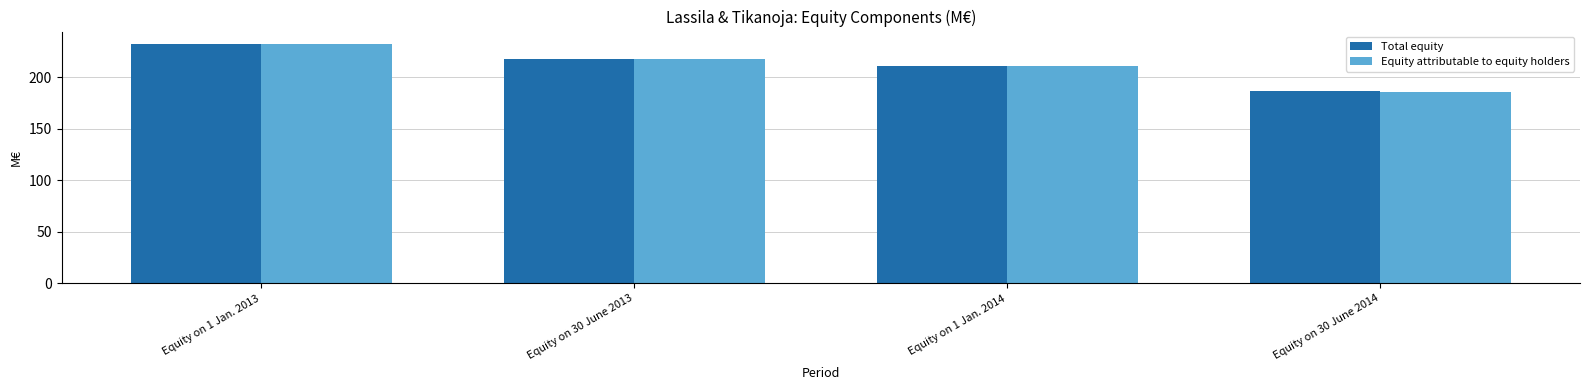

Reading right to left, list all the values displayed in this chart.

Total equity: Equity on 30 June 2014=186.5	Equity on 1 Jan. 2014=211.5	Equity on 30 June 2013=218.1	Equity on 1 Jan. 2013=232.8
Equity attributable to equity holders: Equity on 30 June 2014=186.2	Equity on 1 Jan. 2014=211.2	Equity on 30 June 2013=217.8	Equity on 1 Jan. 2013=232.5